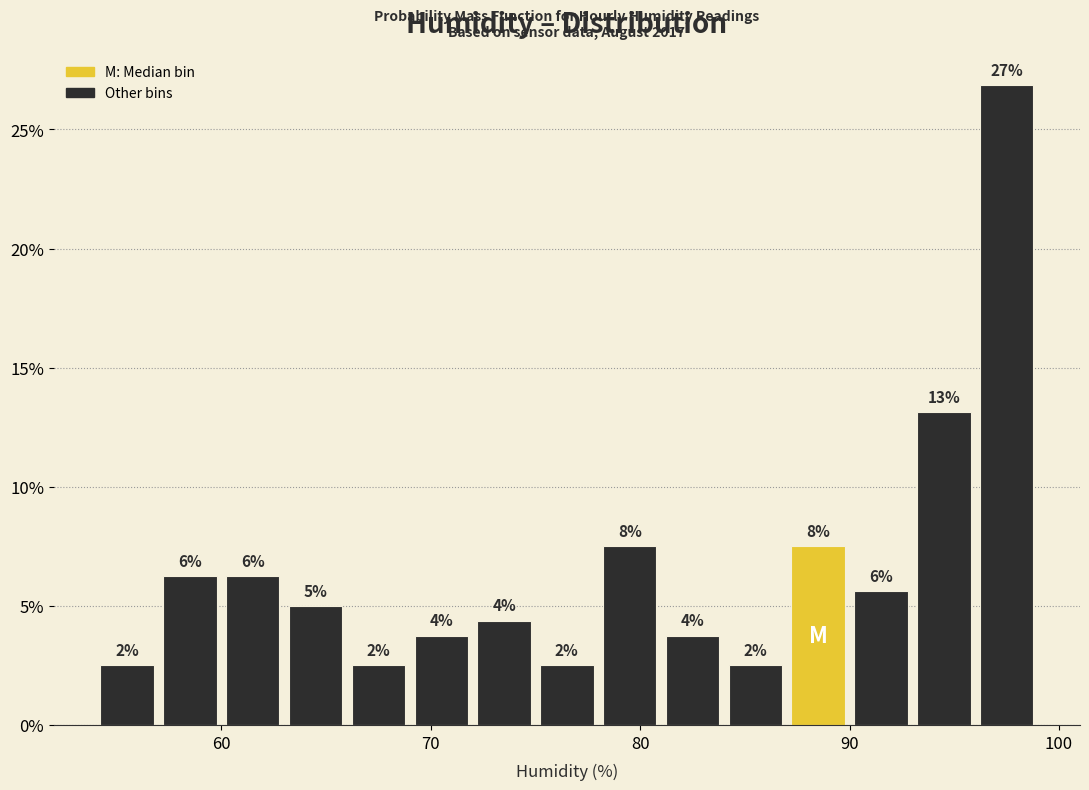

Read against the x-axis, roughly where is the centre of the tallest bar?

98